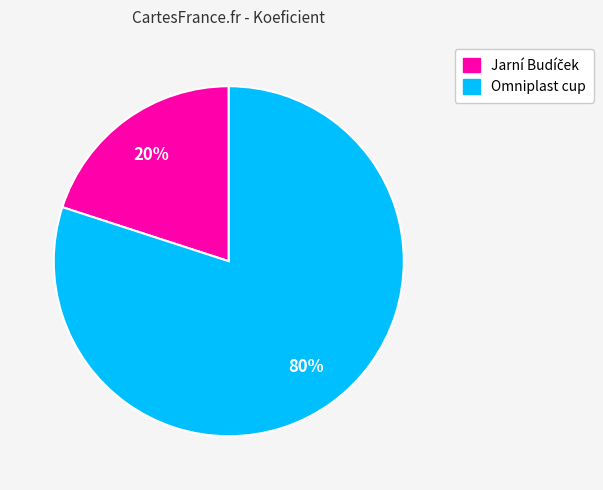

To the nearest percent, what is the difference between the largest and smallest slice percentages?

60%